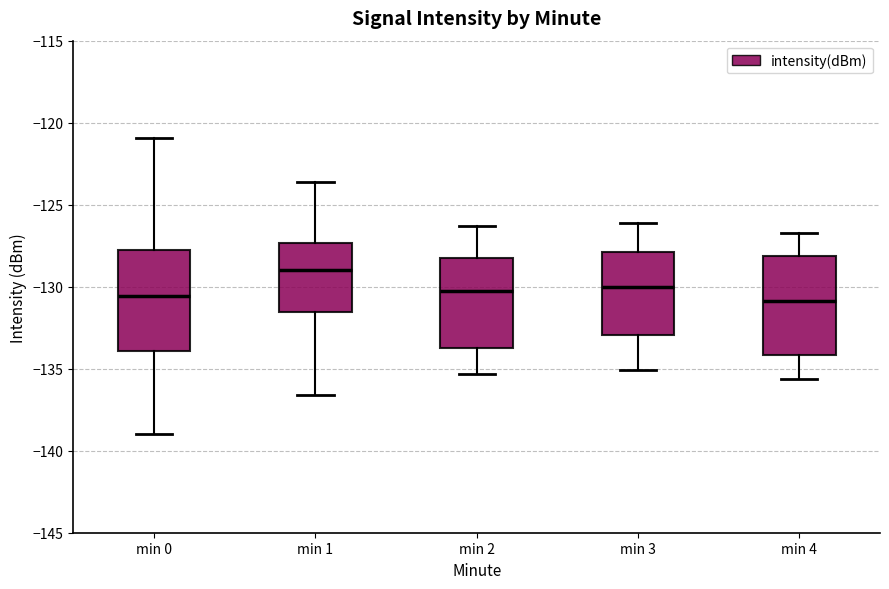

Reading left to right, transcribe this box plot: for each box, give where its median line is, the range the box spans, and where its two whiskers end, as read against the y-axis. The values are not printed on the chart, so give them approximately, as read against the axis.

min 0: median -130.5, box -134.0 to -127.5, whiskers -139.0 to -121.0
min 1: median -129.0, box -131.5 to -127.5, whiskers -136.5 to -123.5
min 2: median -130.0, box -133.5 to -128.0, whiskers -135.5 to -126.5
min 3: median -130.0, box -133.0 to -128.0, whiskers -135.0 to -126.0
min 4: median -131.0, box -134.0 to -128.0, whiskers -135.5 to -126.5